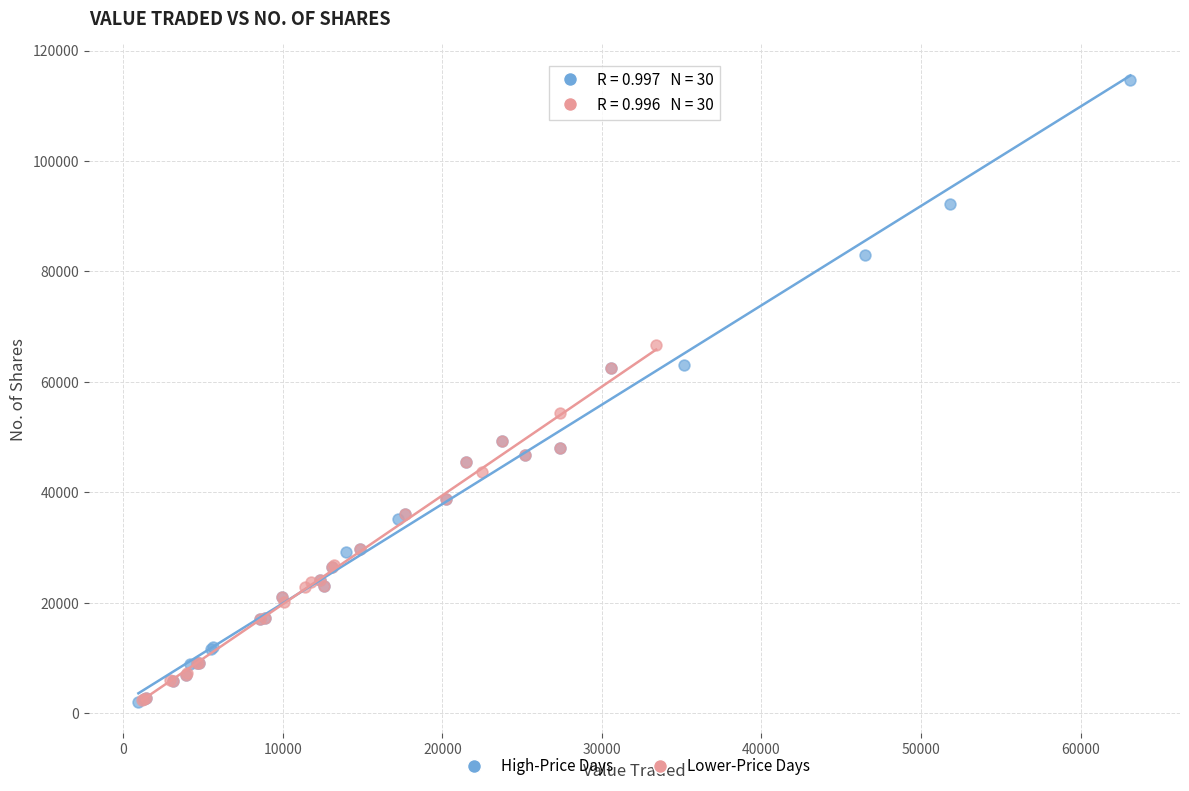

What are all the series names shown in the legend?

High-Price Days, Lower-Price Days